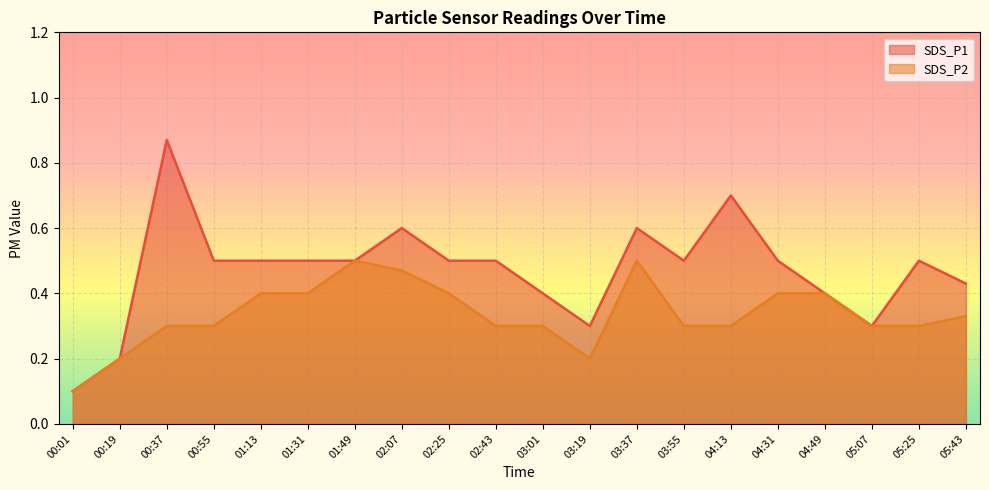

At which category does SDS_P2 reach its first local peak?

01:49